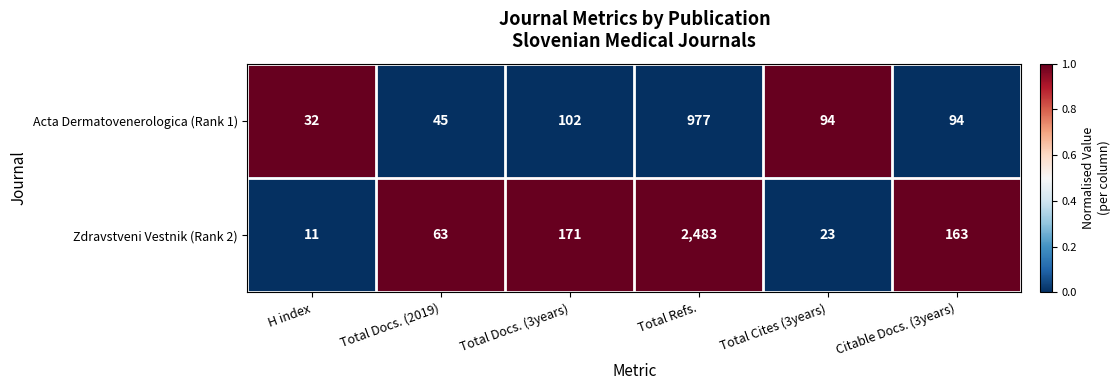

What is the average value of the Zdravstveni Vestnik (Rank 2) series?

486